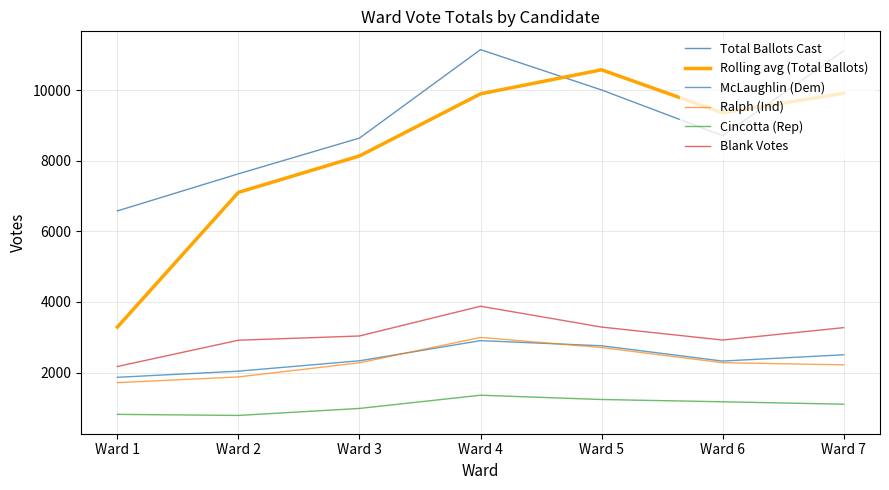

The value of Cincotta (Rep) at Ward 4 is 586. True or false?

False